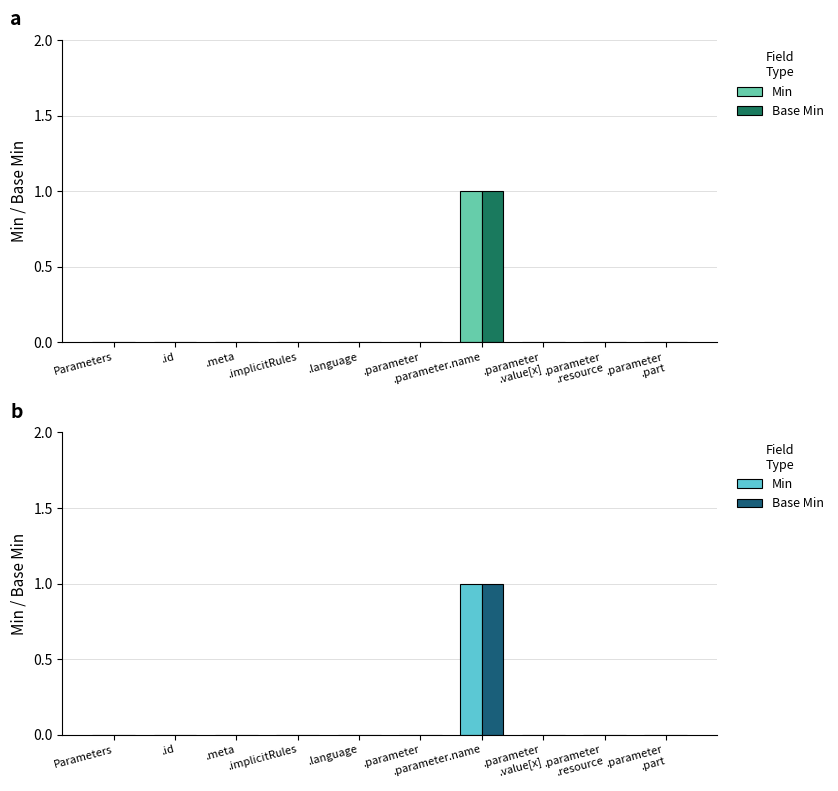

Rank the series at .parameter
.resource from highest to lowest value.

Min, Base Min